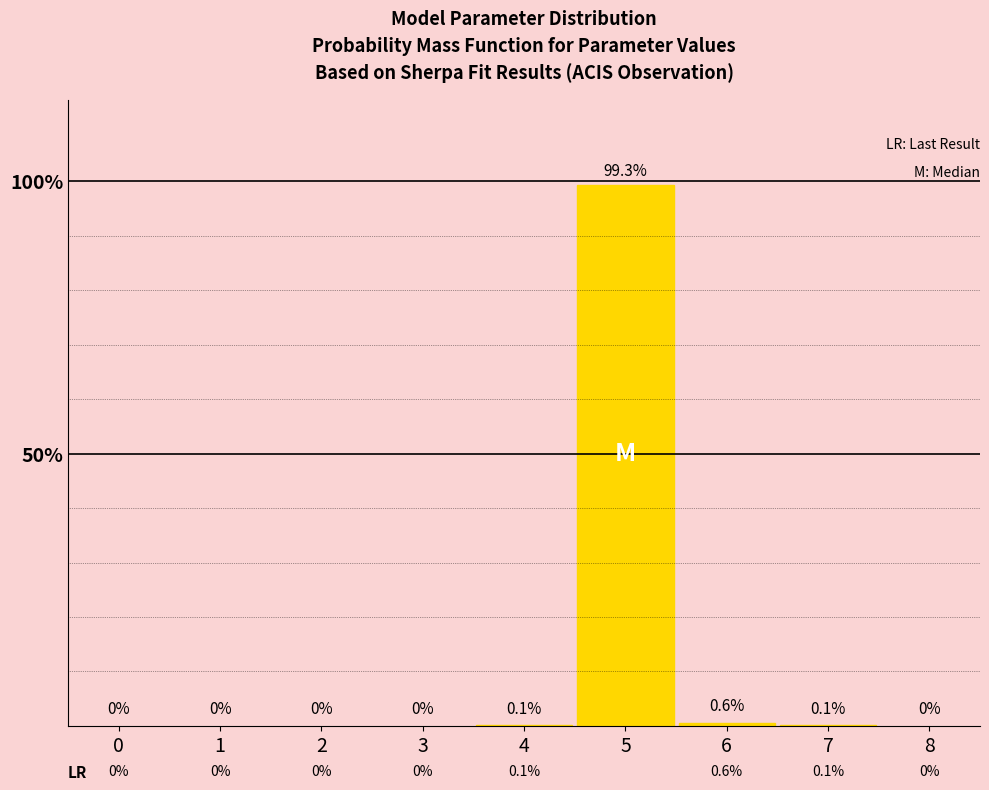

Which category has the highest value across all series?

5